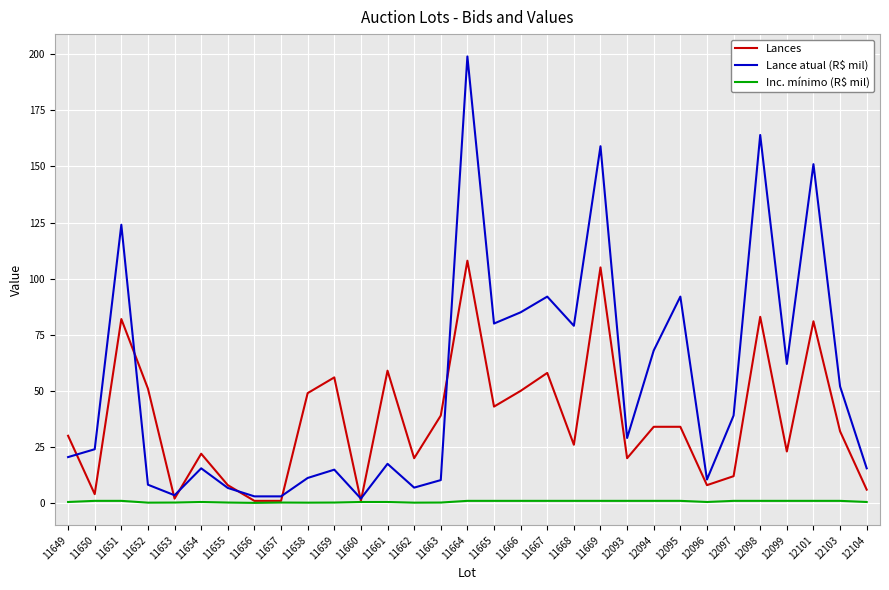

Which series has the largest range (max minus min)?

Lance atual (R$ mil)